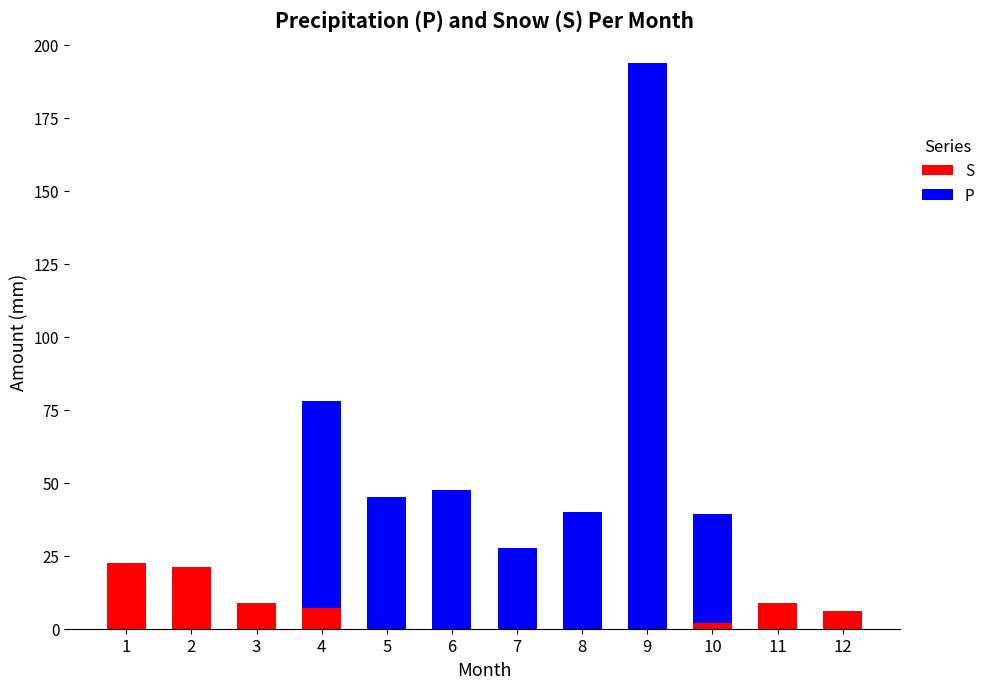

Count the number of data series in this chart.

2